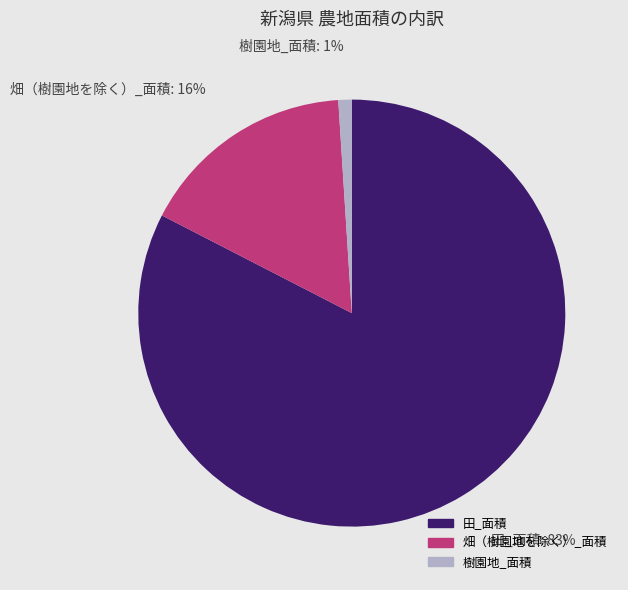

To the nearest percent, what portion does 畑（樹園地を除く）_面積 represent?

16%